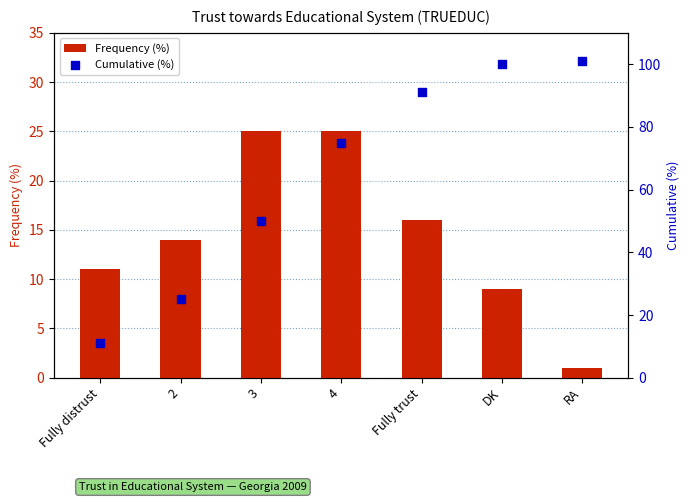

Which series has the largest Y range (max minus min)?

Cumulative (%)